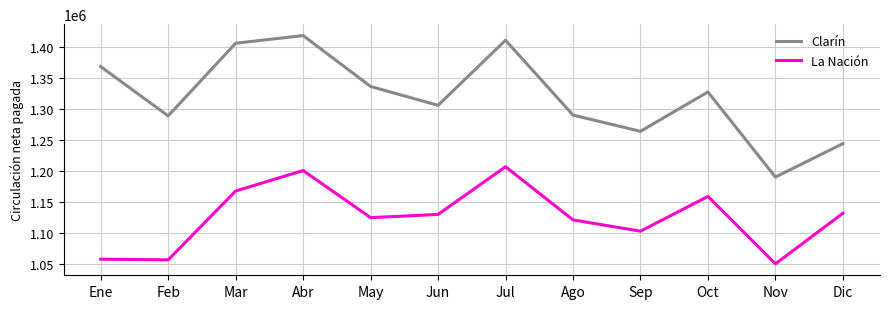

Is this an area chart (filled region under the line)?

No